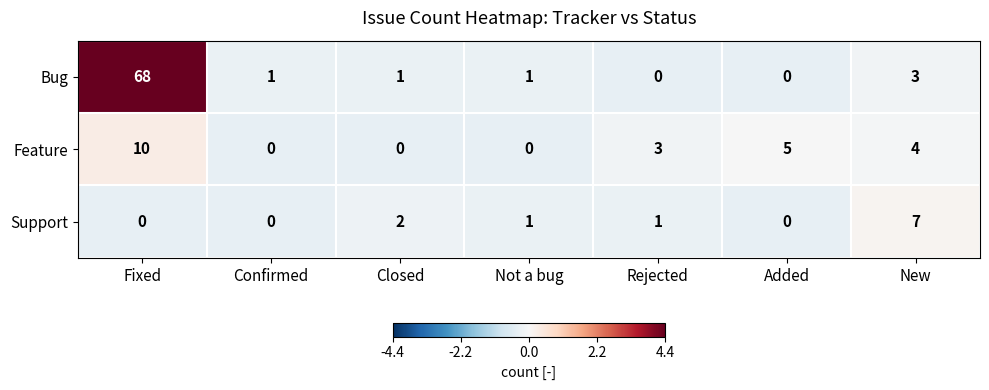

At how many categories does at least one series exceed 0?

7